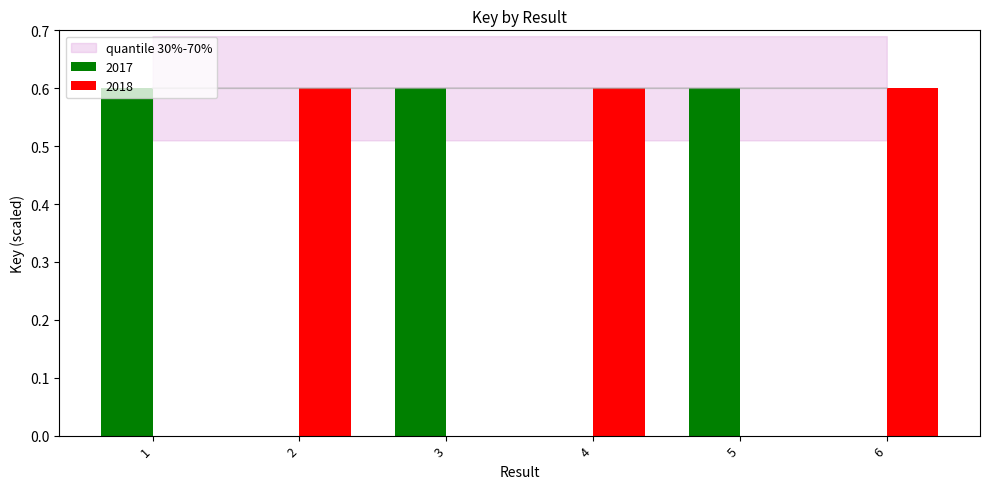

Rank the categories by value from highest to lowest.

3, 2, 6, 4, 1, 5